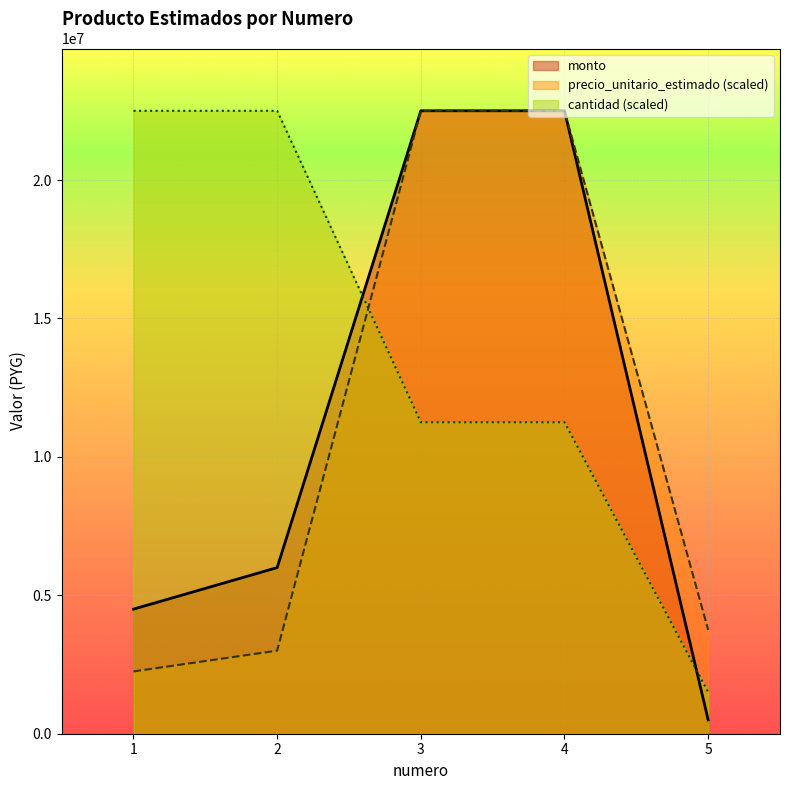

True or false: precio_unitario_estimado has more than 0 points higher than both neighbors.

False